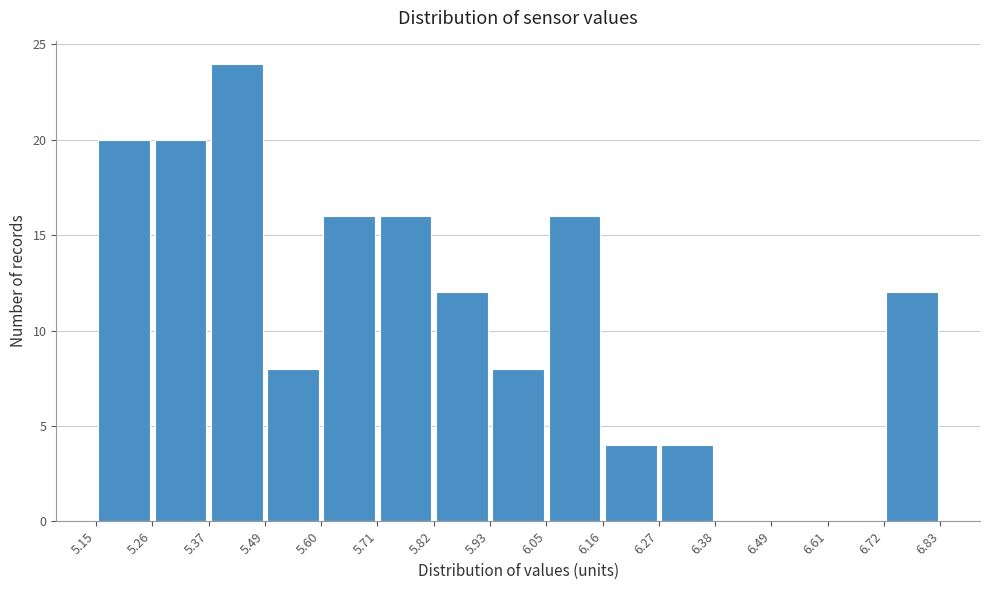

Reading left to right, transcribe this chart: for each bar, give the range it covers on the x-axis and its height. The values are not printed on the chart, so give them approximately, as read against the axis.

5.15 to 5.26: 20
5.26 to 5.37: 20
5.37 to 5.49: 24
5.49 to 5.60: 8
5.60 to 5.71: 16
5.71 to 5.82: 16
5.82 to 5.93: 12
5.93 to 6.05: 8
6.05 to 6.16: 16
6.16 to 6.27: 4
6.27 to 6.38: 4
6.38 to 6.49: 0
6.49 to 6.61: 0
6.61 to 6.72: 0
6.72 to 6.83: 12